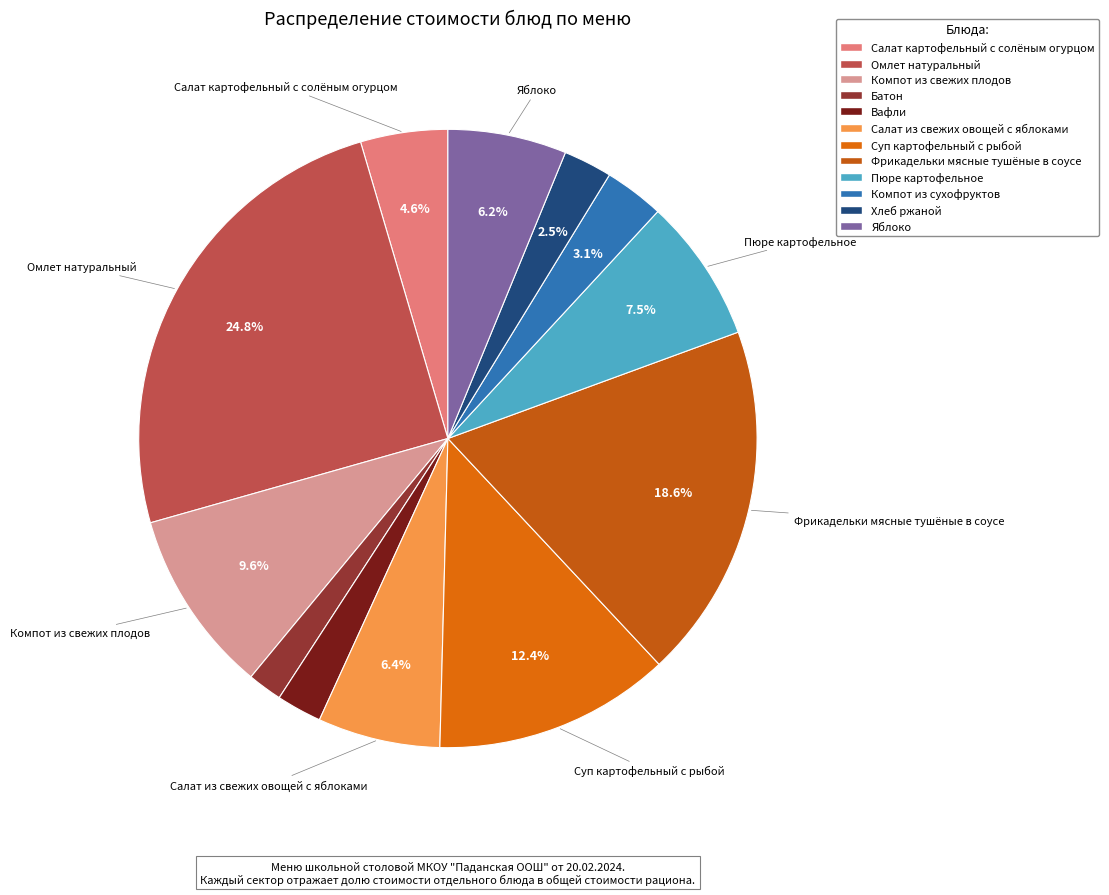

Is there any slice that represents more than half of the pie?

No